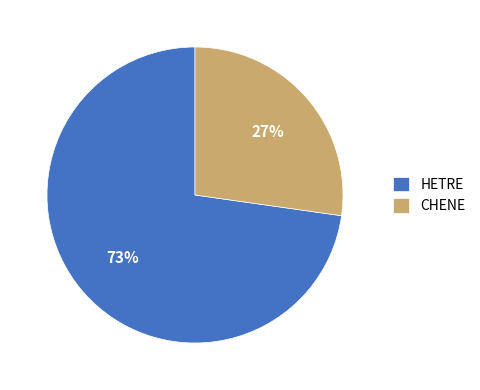

To the nearest percent, what portion does CHENE represent?

27%